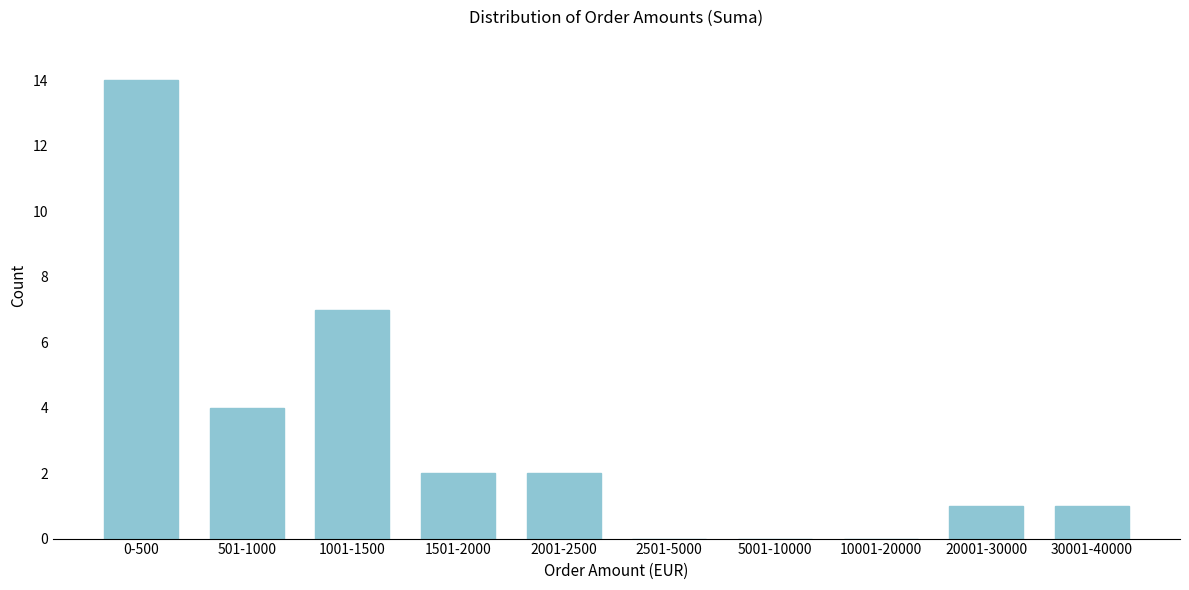

Reading right to left, transcribe all the data shown in this chart.

30001-40000=1	20001-30000=1	10001-20000=0	5001-10000=0	2501-5000=0	2001-2500=2	1501-2000=2	1001-1500=7	501-1000=4	0-500=14